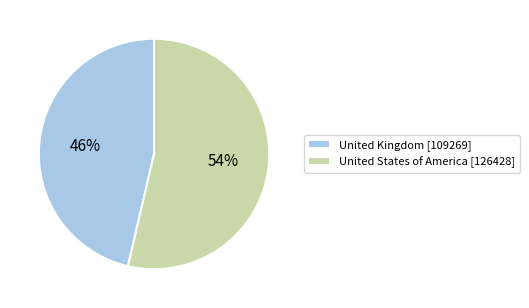

Rank the categories by value from highest to lowest.

United States of America, United Kingdom